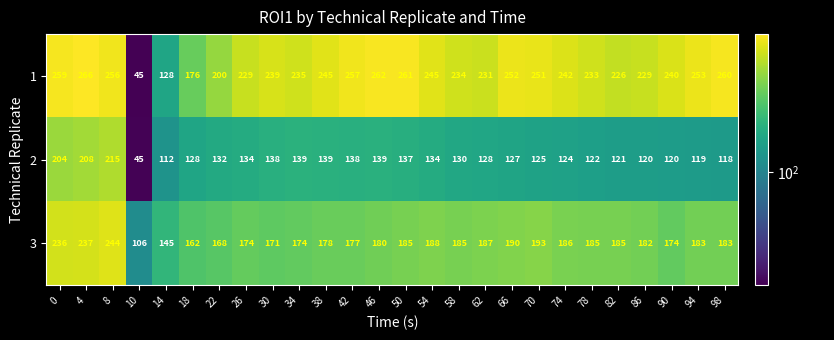

Is the value of 1 at 22 greater than the value of 2 at 82?

Yes